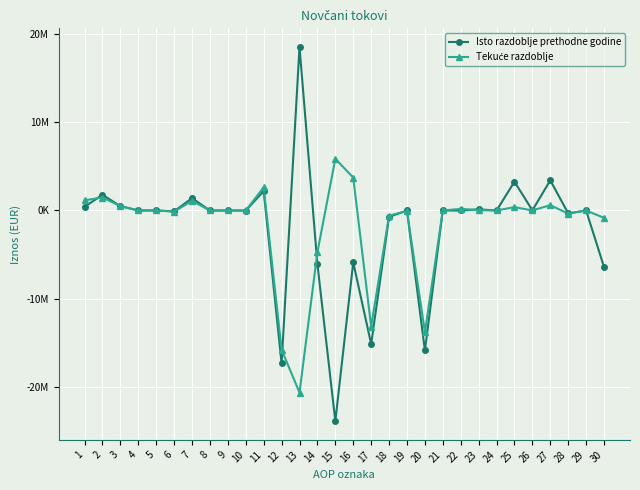

Reading left to right, extract all data points from this chart.

Isto razdoblje prethodne godine: 1=406821	2=1791181	3=486857	4=7180	5=0	6=-97863	7=1402416	8=0	9=0	10=-7409	11=2198002	12=-17353706	13=18551254	14=-6101299	15=-23908817	16=-5894844	17=-15155704	18=-727087	19=0	20=-15882791	21=0	22=0	23=131646	24=0	25=3266627	26=21654	27=3419927	28=-323743	29=0	30=-6407900
Tekuće razdoblje: 1=1154680	2=1471069	3=497710	4=0	5=2985	6=-130052	7=1097464	8=0	9=0	10=2962	11=2625749	12=-15795082	13=-20666176	14=-4728026	15=5866909	16=3732211	17=-13169333	18=-586404	19=-59574	20=-13815311	21=0	22=181177	23=41851	24=0	25=385000	26=0	27=608028	28=-359113	29=0	30=-836000